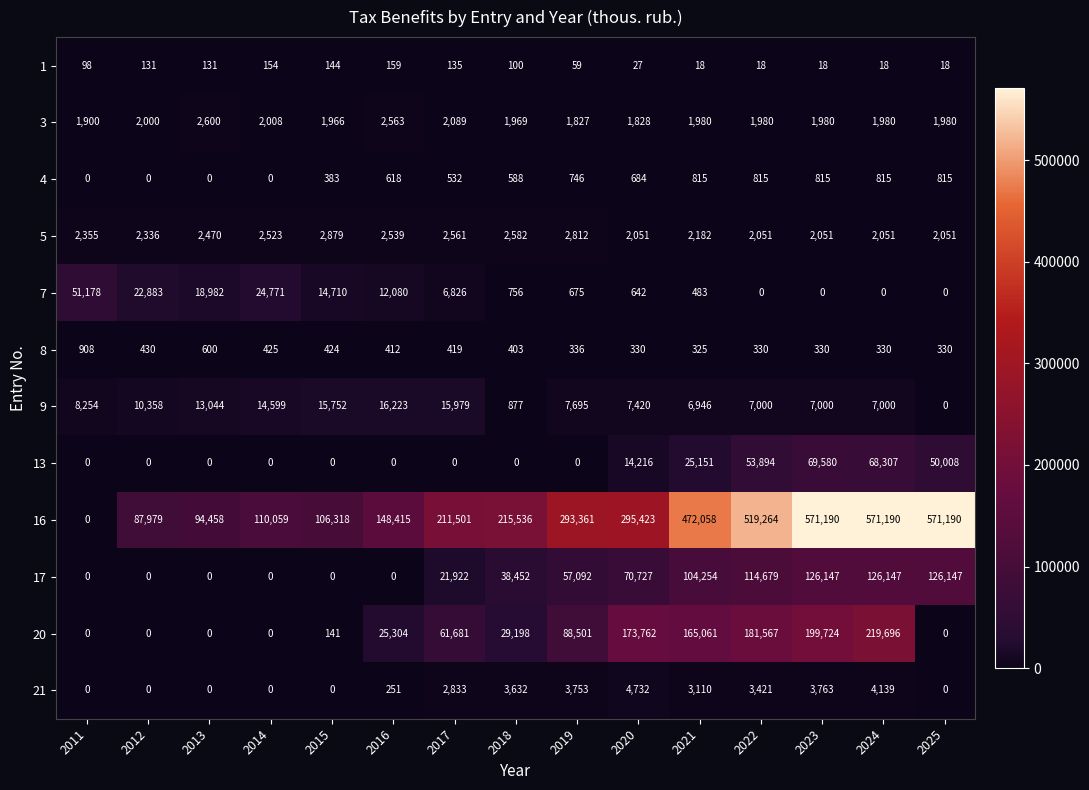

Between 2015 and 2024, which series saw the biggest shift?

16